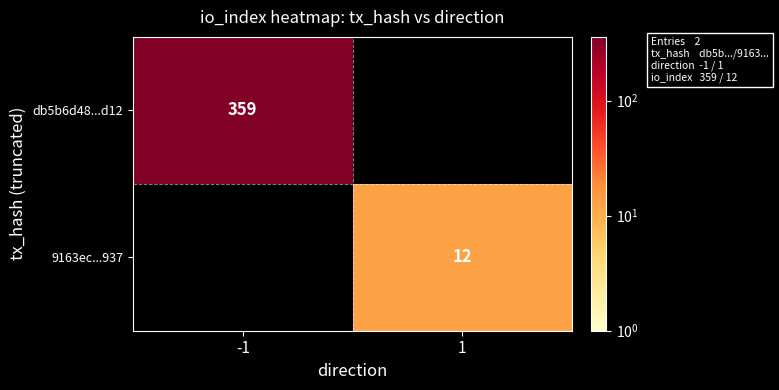

Is the value of db5b6d48...d12 at -1 greater than the value of 9163ec...937 at 1?

Yes